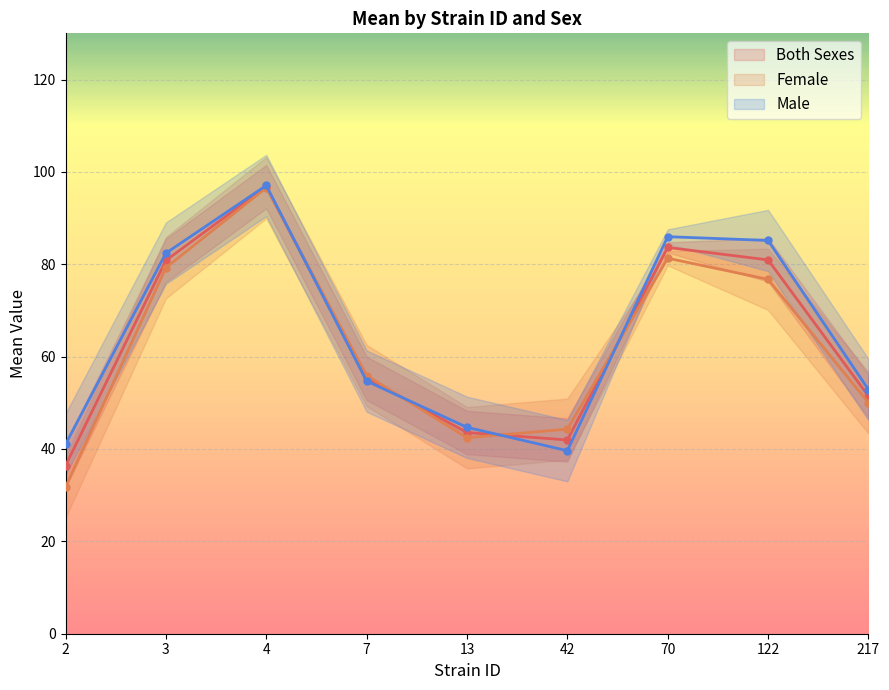

How many interior local peaks does the both series have?

2